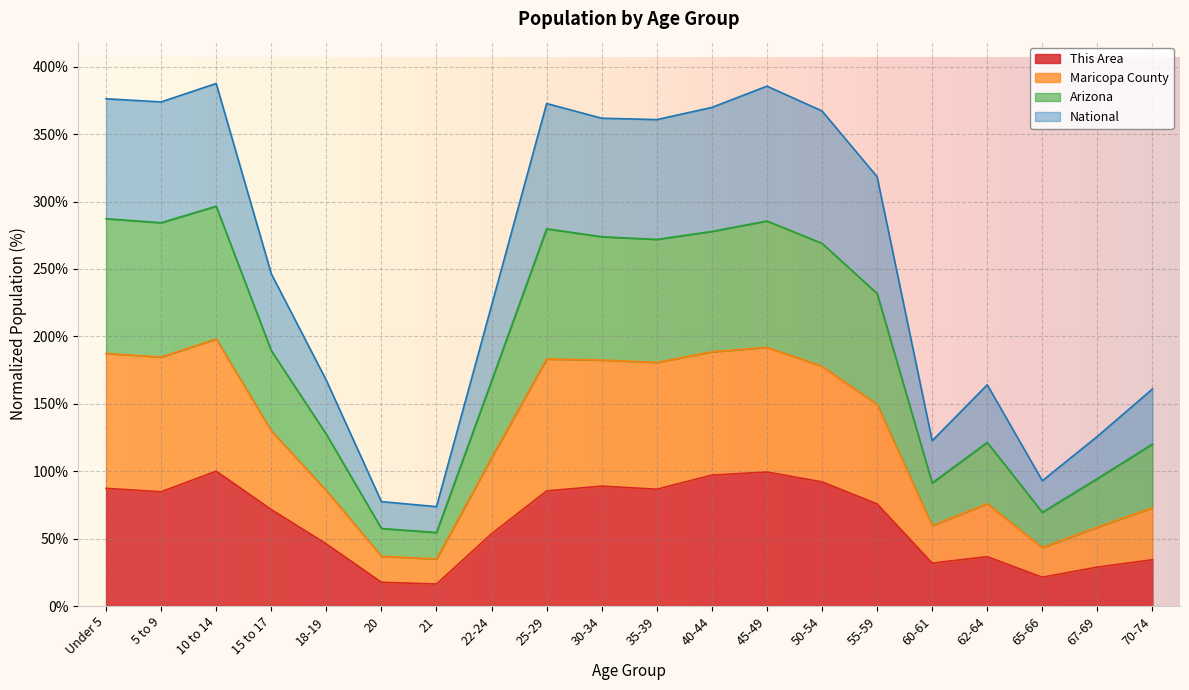

True or false: This Area has a value of 81.8 at 18-19.

False